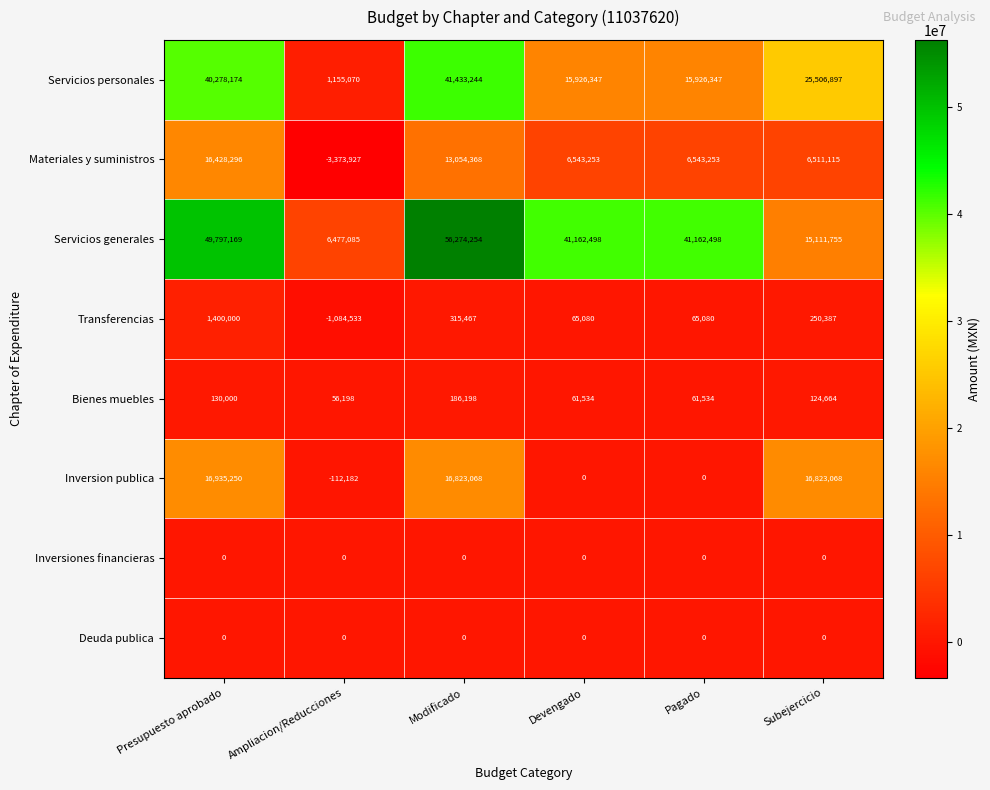

What is the spread (max minus min) of values at Presupuesto aprobado?

49797169